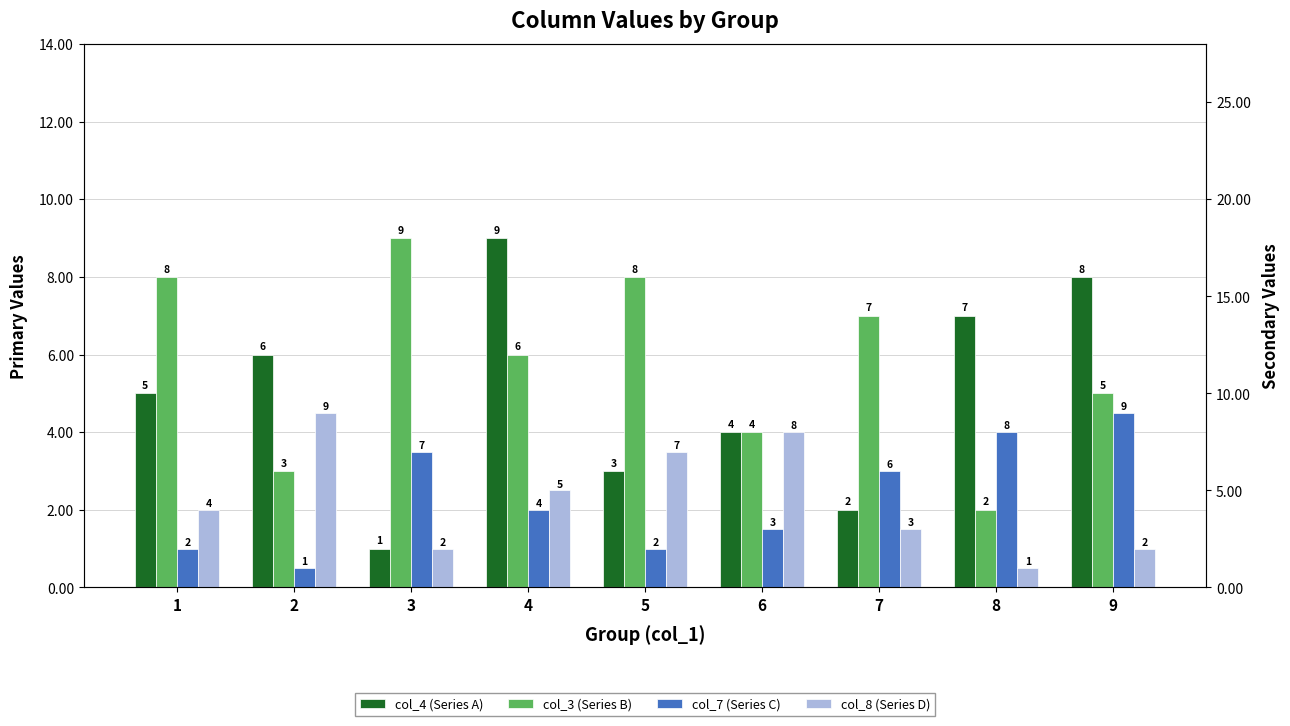

Reading left to right, list all the values displayed in this chart.

col_4 (Series A): 5	6	1	9	3	4	2	7	8
col_3 (Series B): 8	3	9	6	8	4	7	2	5
col_7 (Series C): 2	1	7	4	2	3	6	8	9
col_8 (Series D): 4	9	2	5	7	8	3	1	2